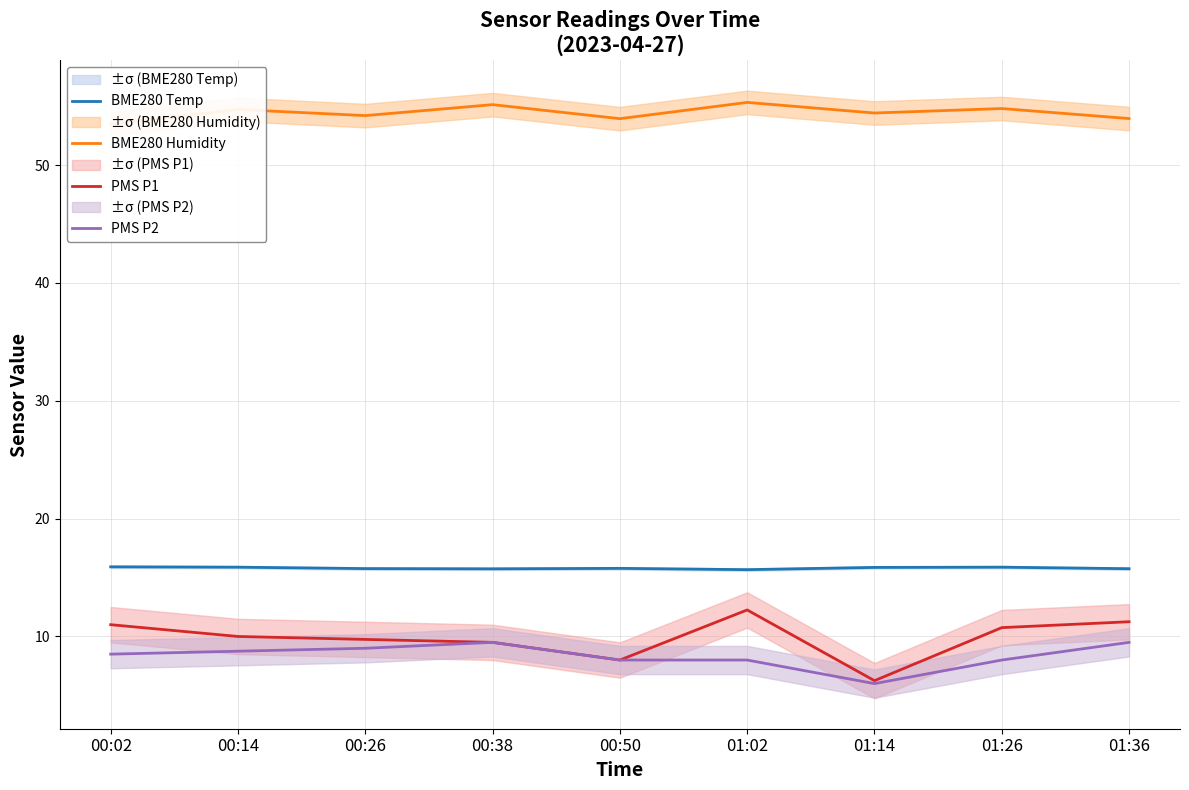

What is the difference between the maximum and minimum values in the BME280 Temp series?

0.2